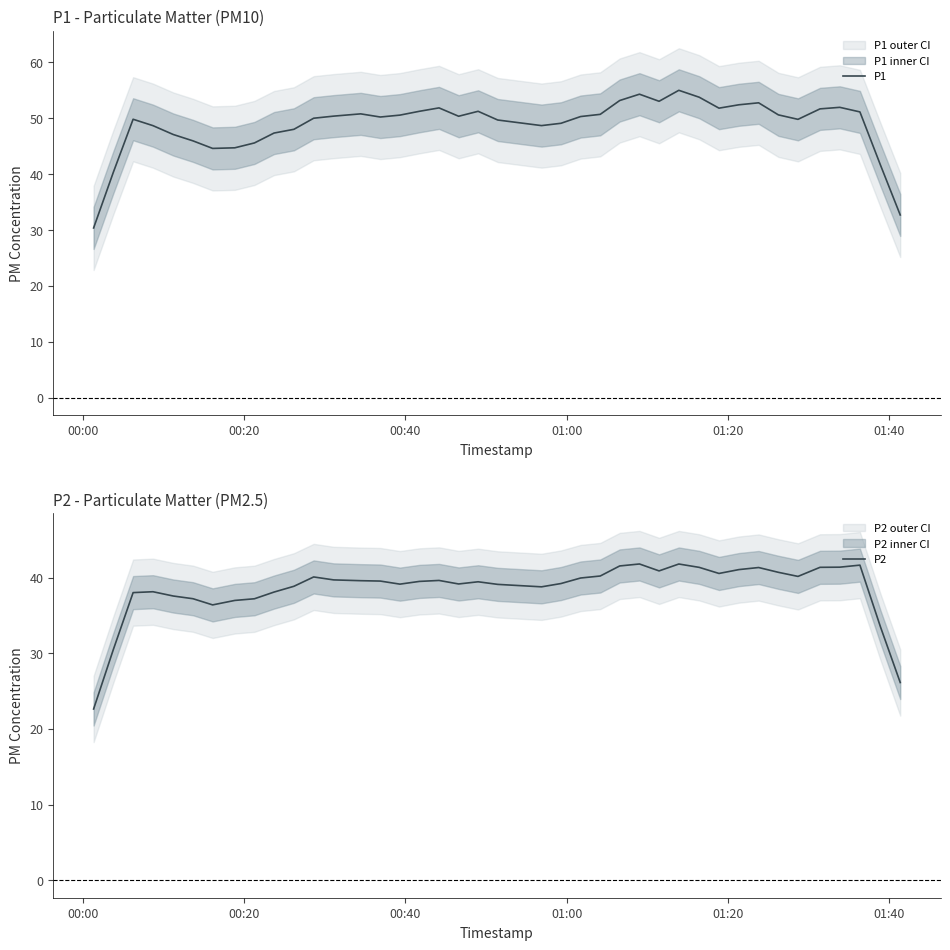

What is the highest value of the P2 series?

41.8